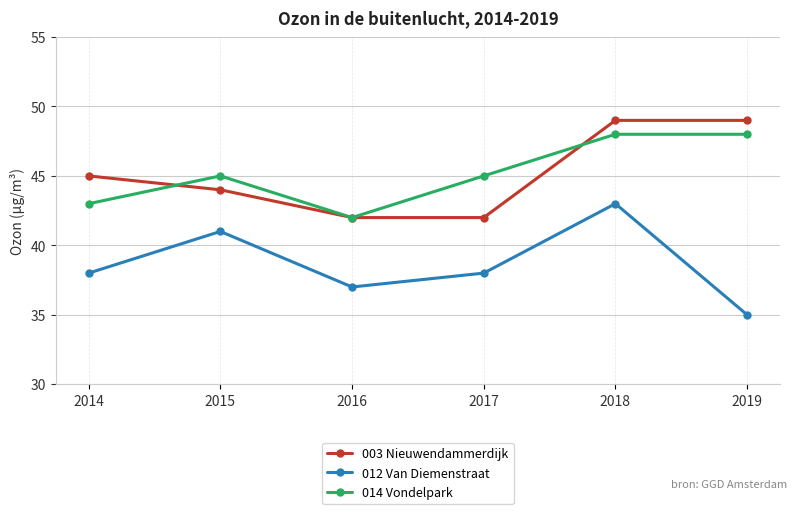

Reading right to left, what are all the values shown in this chart?

003 Nieuwendammerdijk: 2019=49	2018=49	2017=42	2016=42	2015=44	2014=45
012 Van Diemenstraat: 2019=35	2018=43	2017=38	2016=37	2015=41	2014=38
014 Vondelpark: 2019=48	2018=48	2017=45	2016=42	2015=45	2014=43